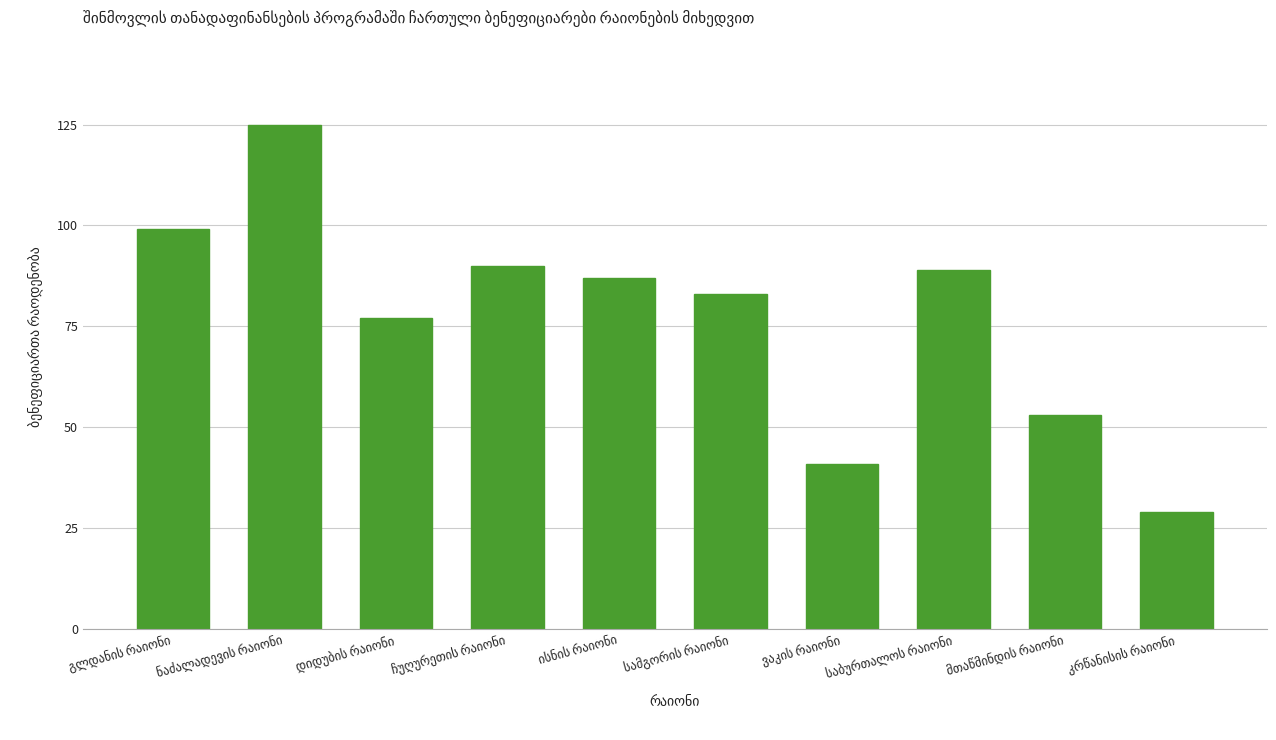

What is the sum of all values?

773